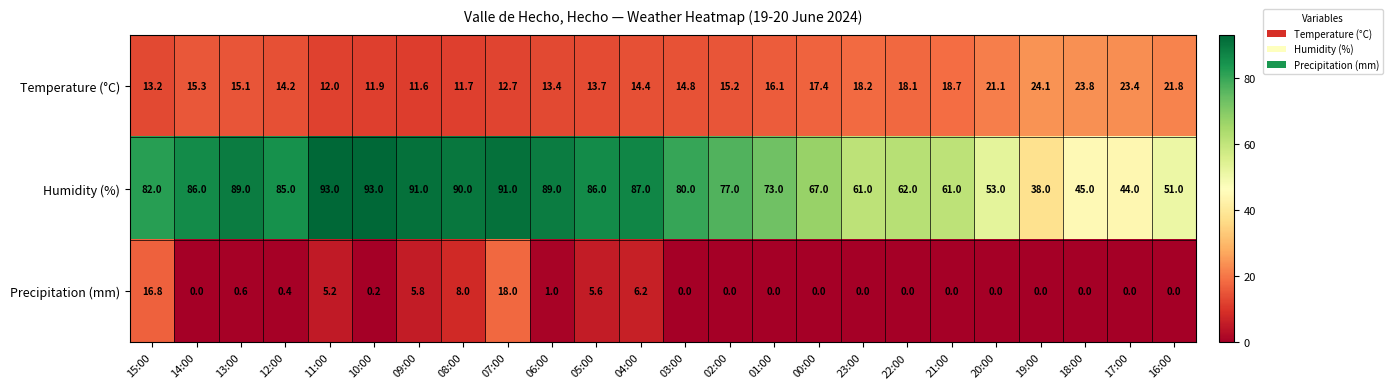

Where does the Temperature (°C) series first go above 15?

14:00